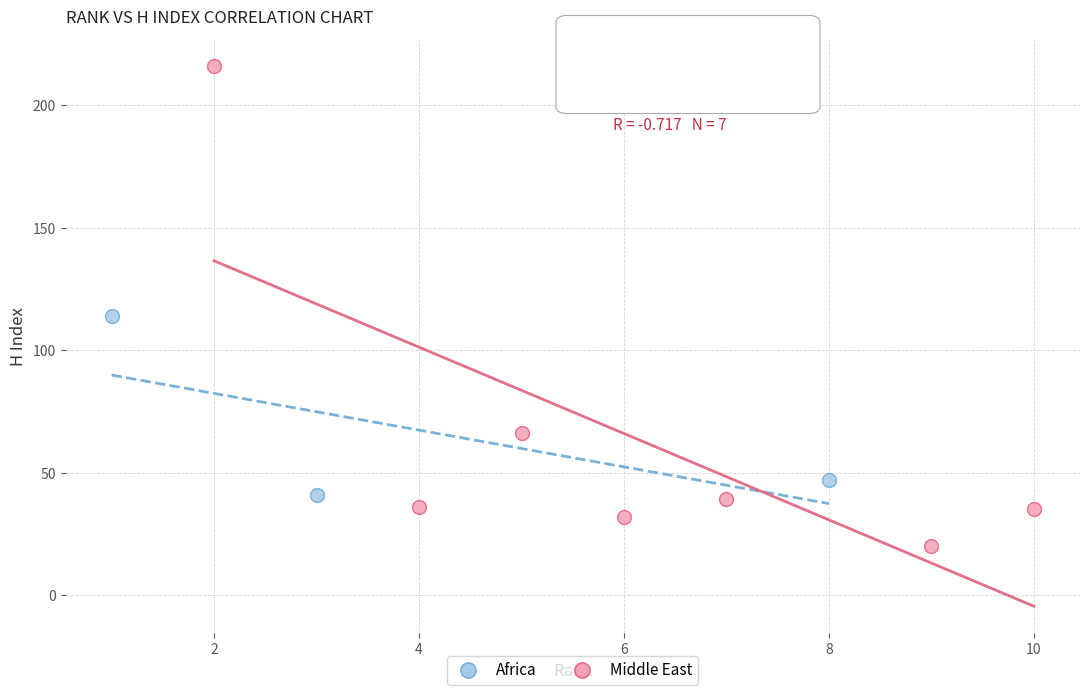

What are all the series names shown in the legend?

Africa, Middle East